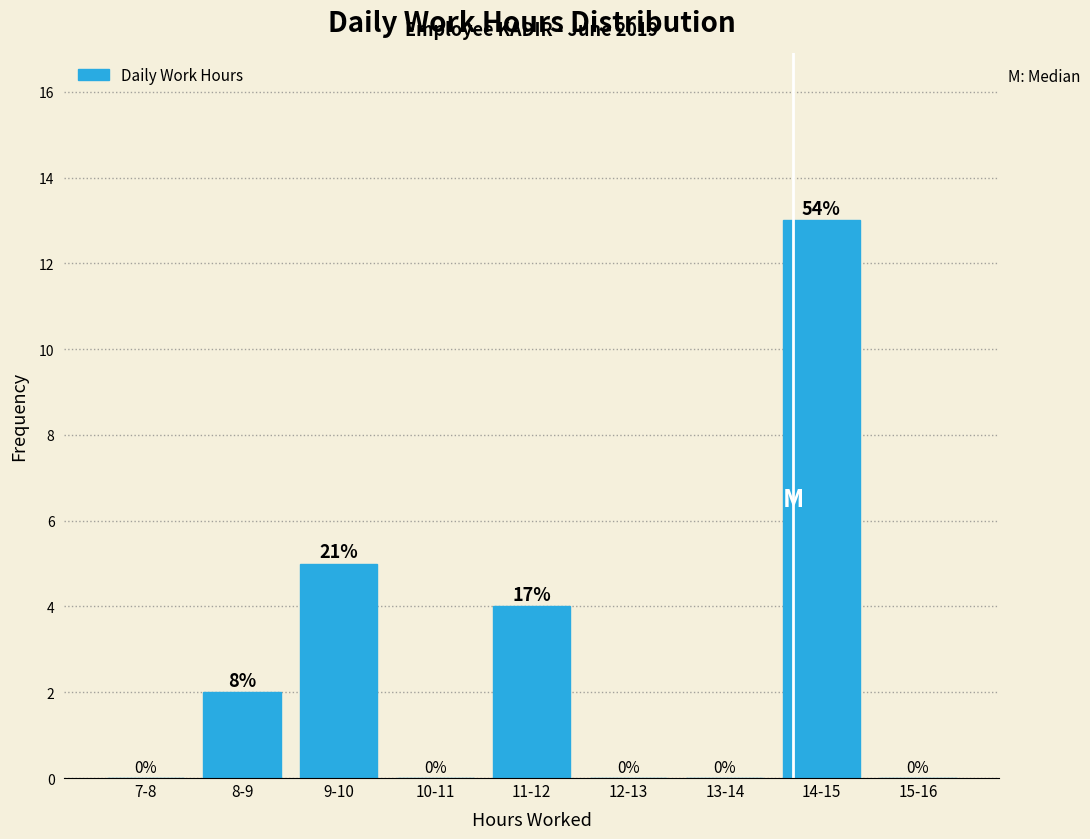

Reading left to right, what are all the values shown in this chart?

7-8=0	8-9=2	9-10=5	10-11=0	11-12=4	12-13=0	13-14=0	14-15=13	15-16=0